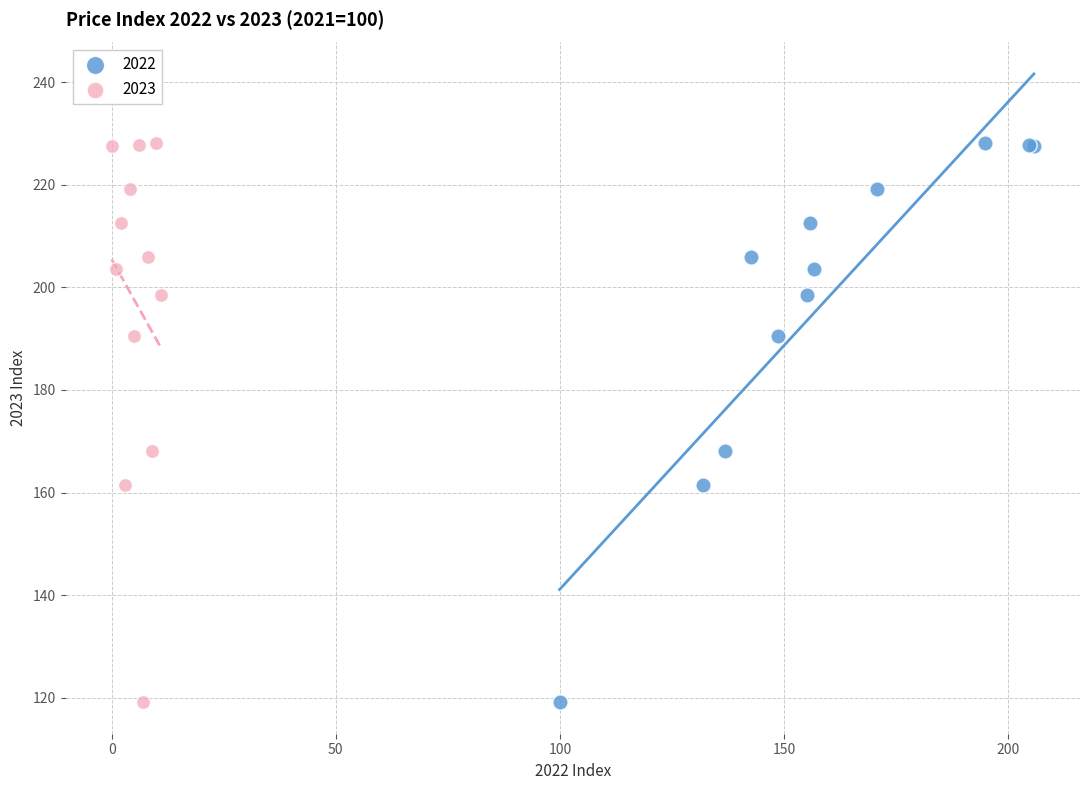

What are all the series names shown in the legend?

2022, 2023